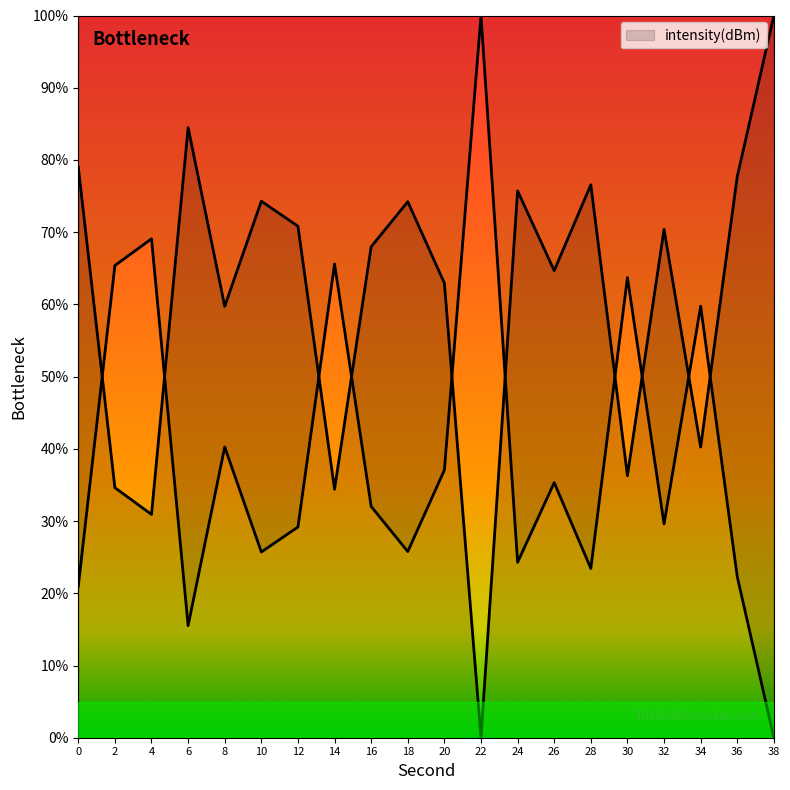

Which category has the highest value across all series?

38